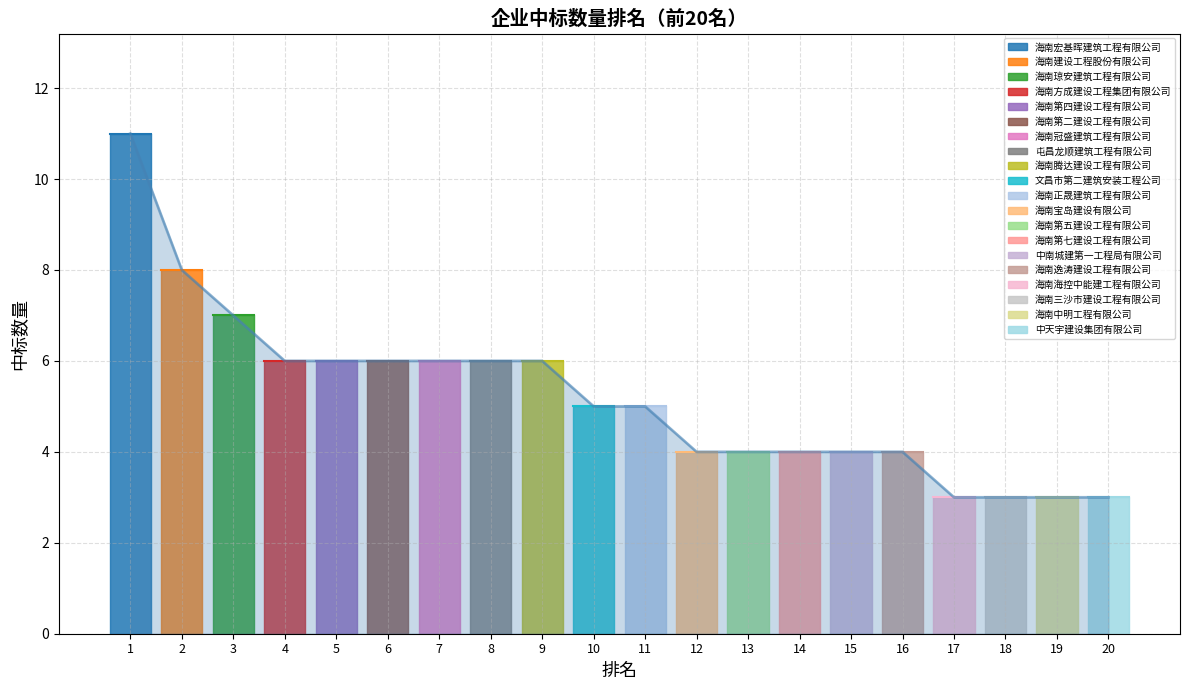

List the labels in order of value, smallest first.

17, 18, 19, 20, 12, 13, 14, 15, 16, 10, 11, 4, 5, 6, 7, 8, 9, 3, 2, 1